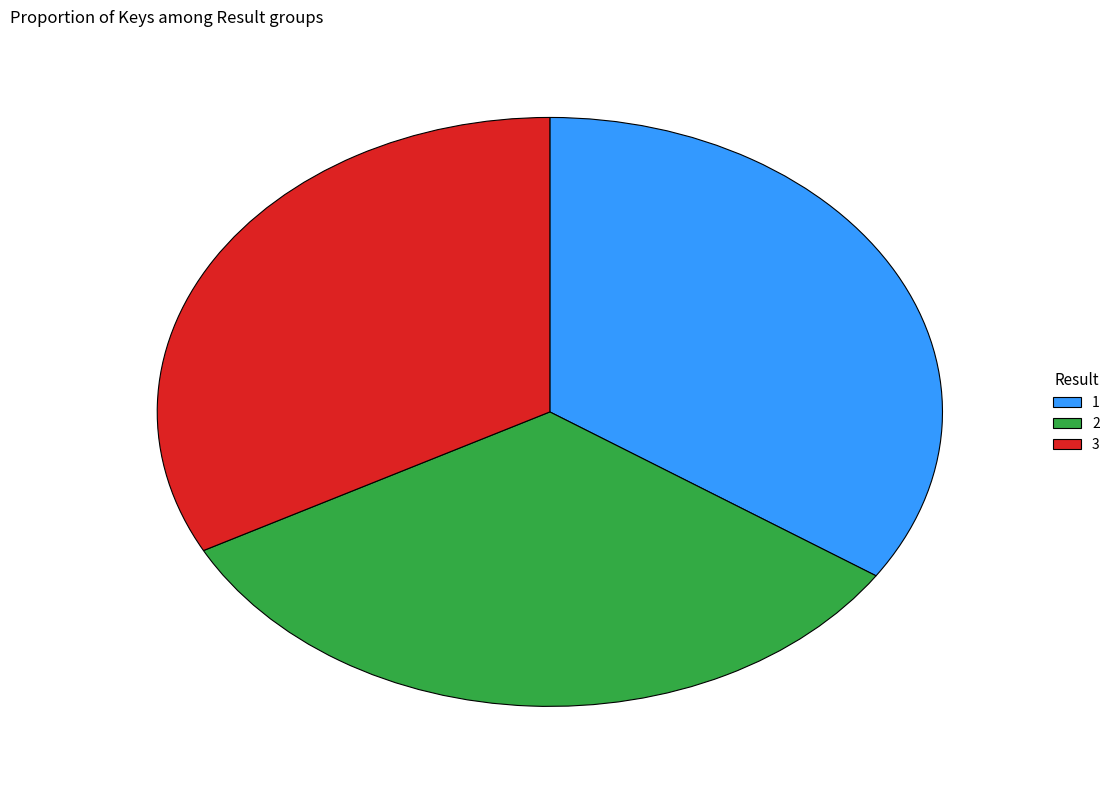

Is 2 the majority of the pie?

No